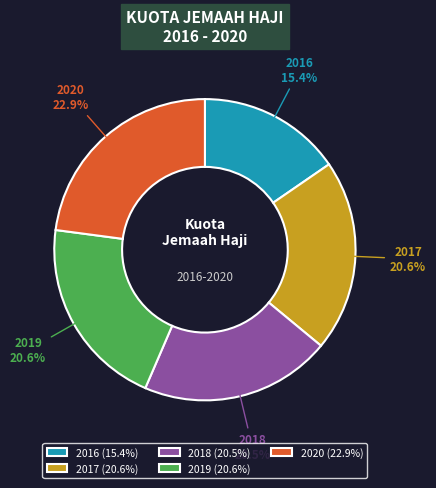

What is the ratio of the value at 2017 to the value at 2016?

1.3